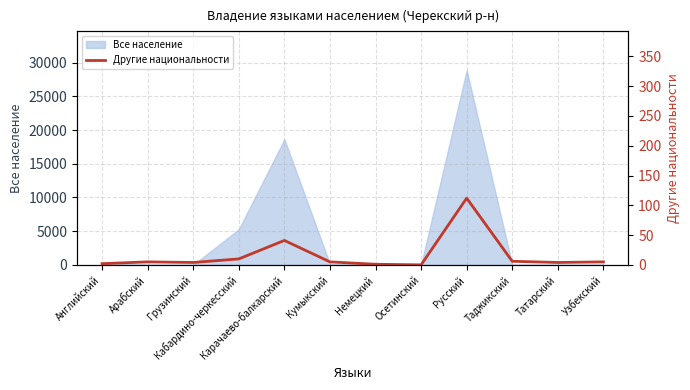

What is the label of the 3rd point from the left?

Грузинский